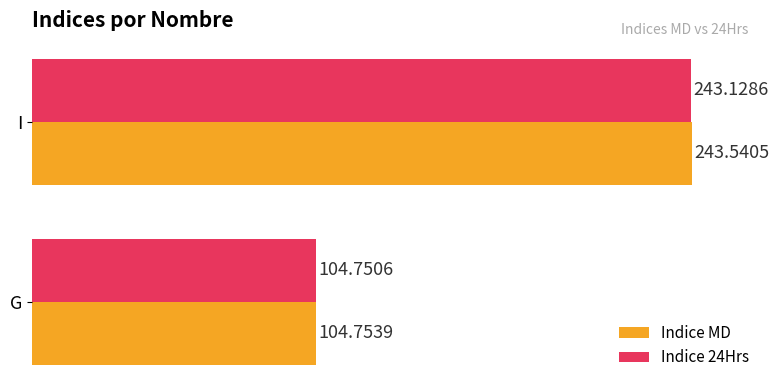

What is the difference between the maximum and minimum values in the Indice MD series?

138.8